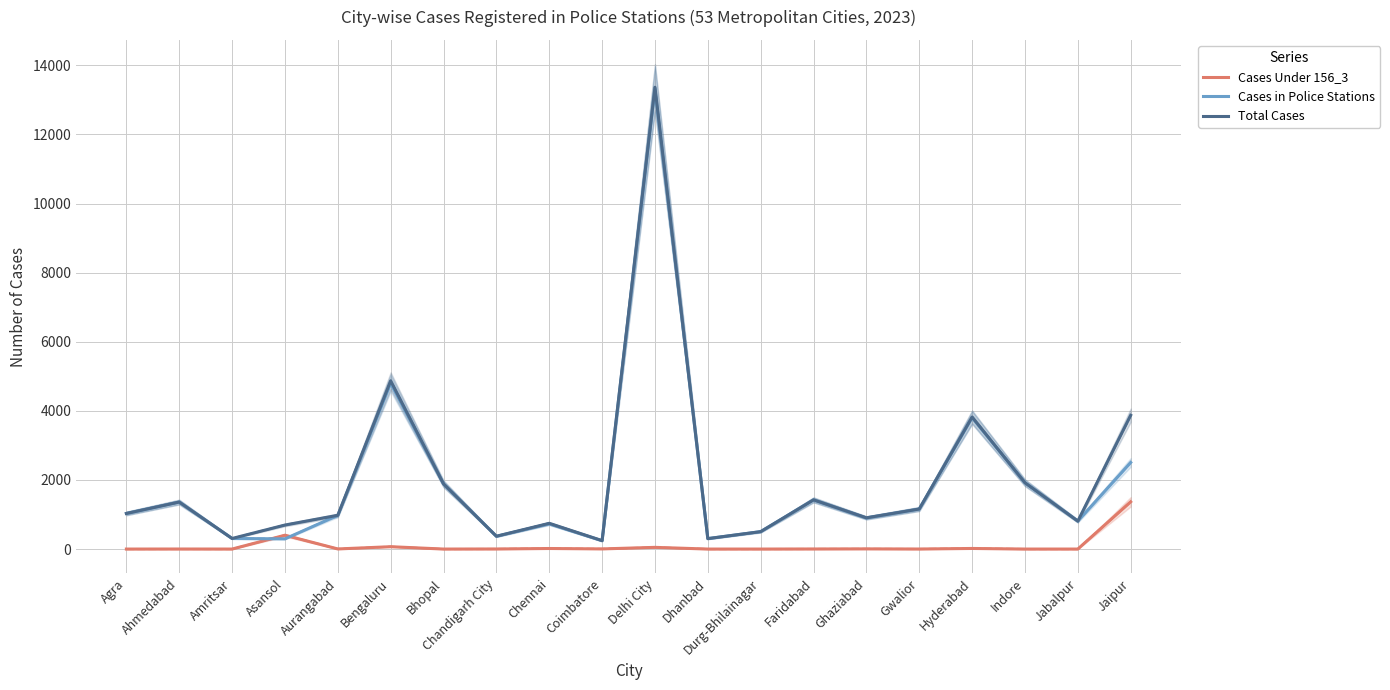

Which category has the highest value in the Cases in Police Stations series?

Delhi City